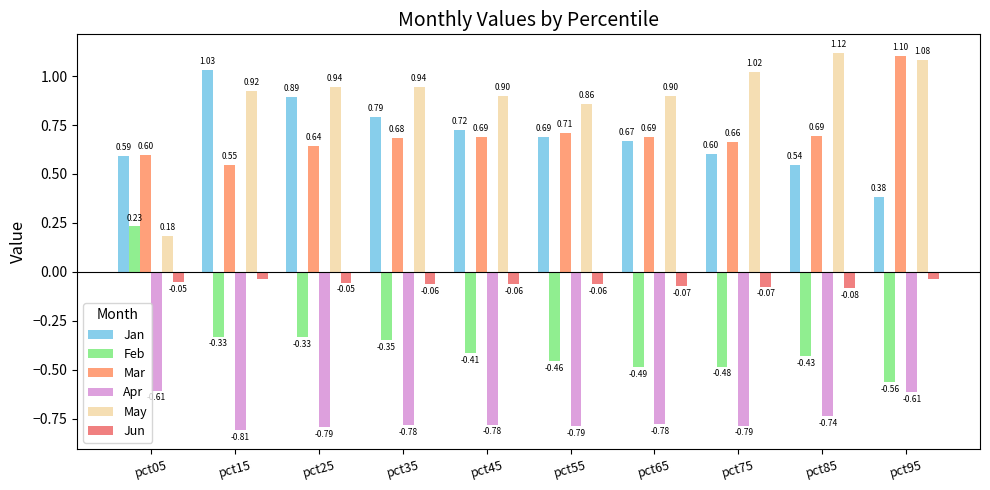

Between pct05 and pct75, which is larger?

pct75